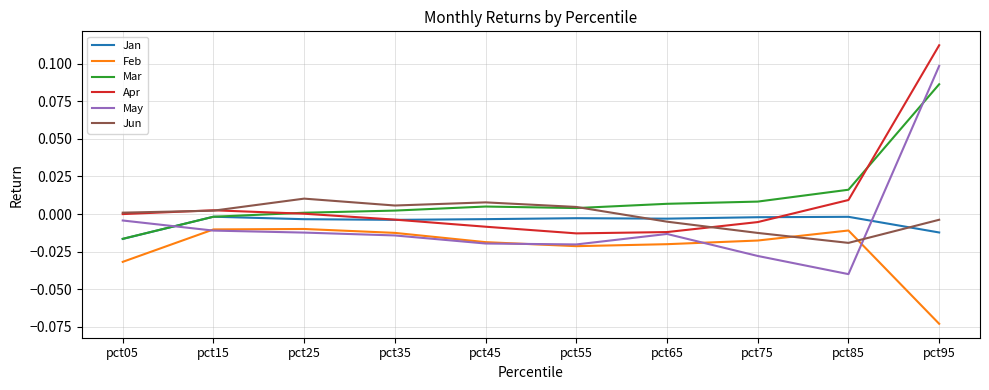

How many intersections are there between May and Jan?

2